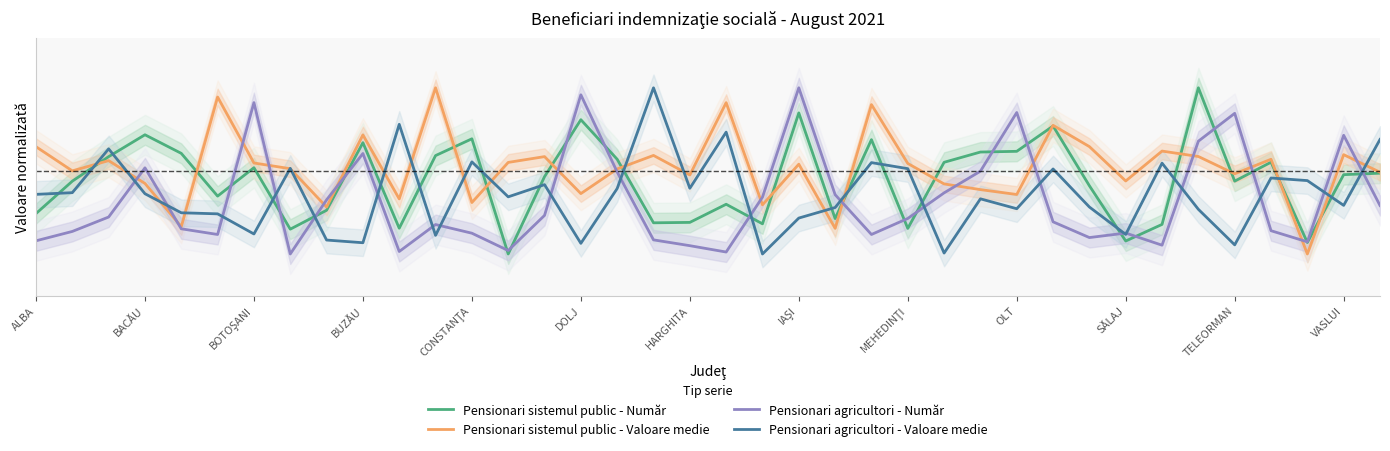

List the series in order of their peak value, lowest first.

Pensionari sistemul public - Număr, Pensionari sistemul public - Valoare medie, Pensionari agricultori - Număr, Pensionari agricultori - Valoare medie